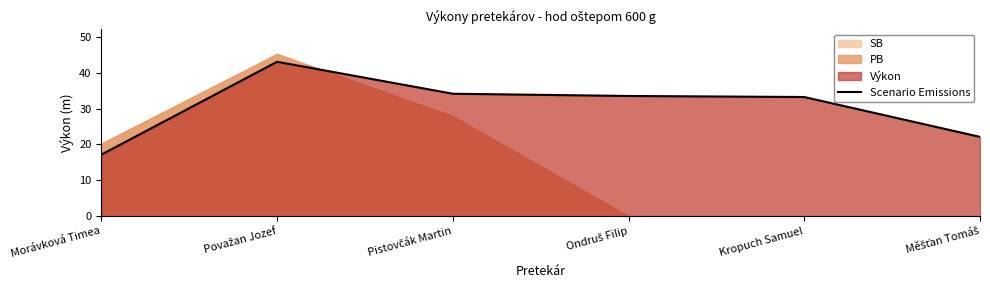

What is the label of the 1st point from the right?

Měšťan Tomáš